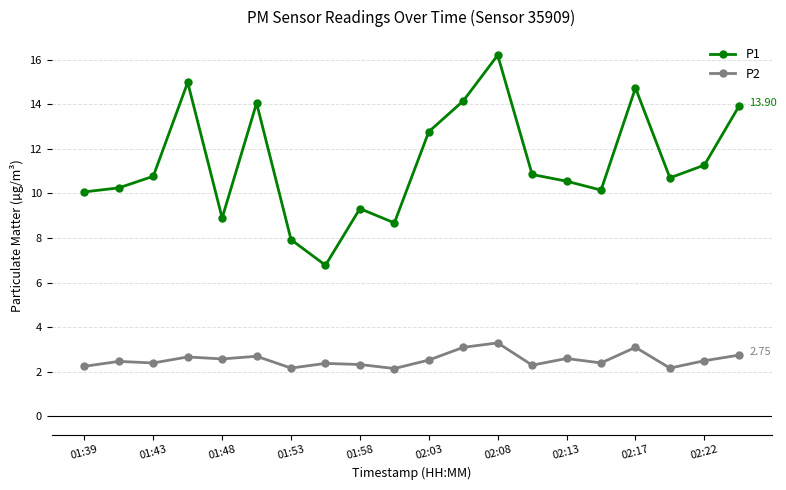

At how many categories does at least one series exceed 2?

20